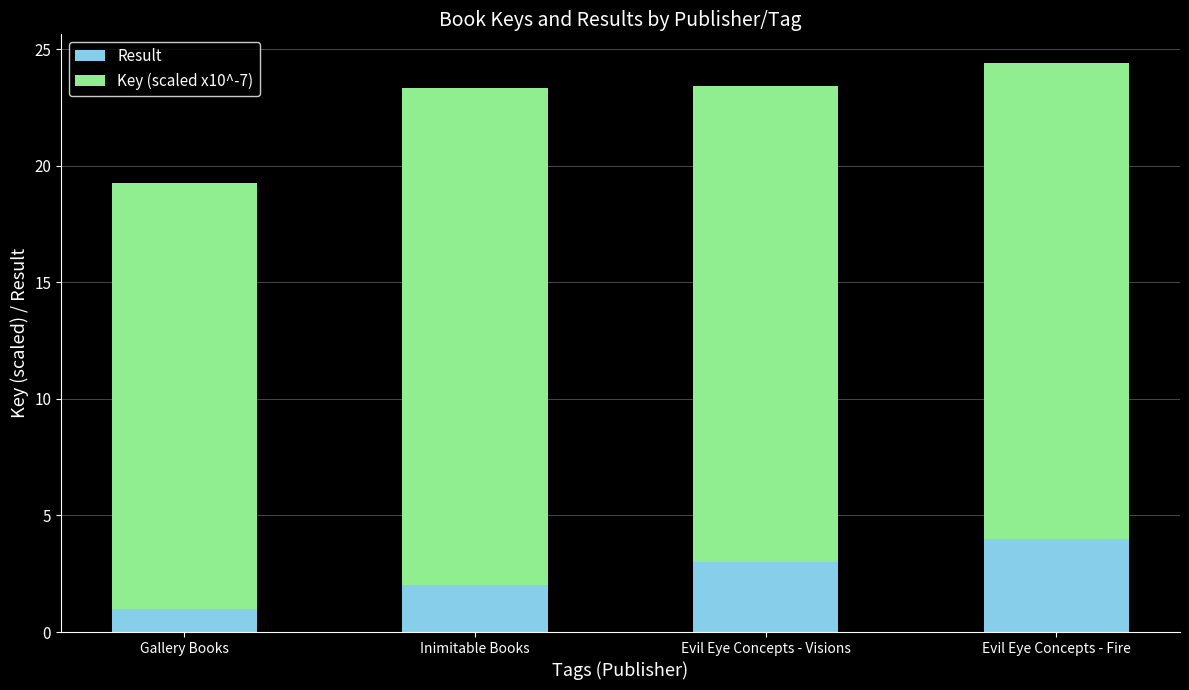

List the labels in order of Result value, largest first.

Evil Eye Concepts - Fire, Evil Eye Concepts - Visions, Inimitable Books, Gallery Books